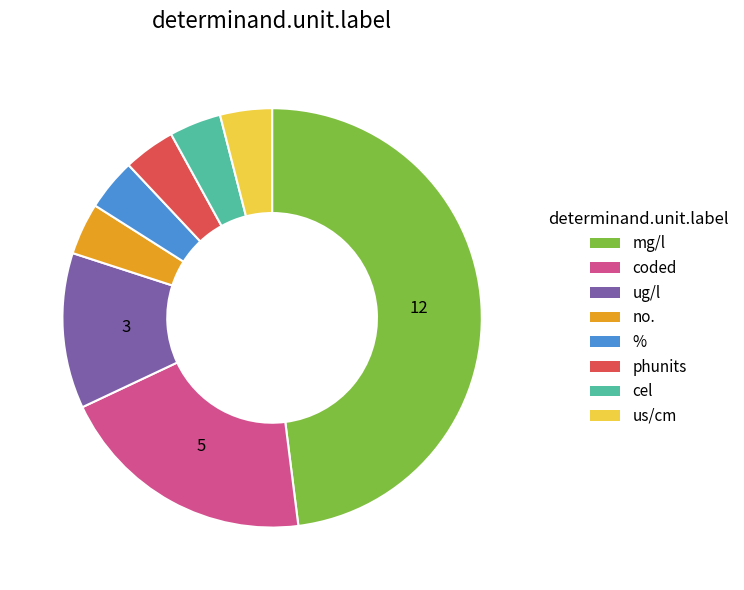

Is there any slice that represents more than half of the pie?

No